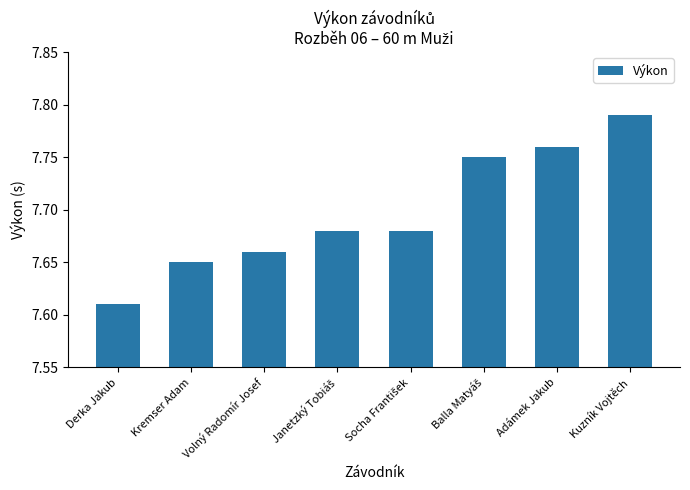

What is the change in value from Derka Jakub to Kuzník Vojtěch?

+0.2